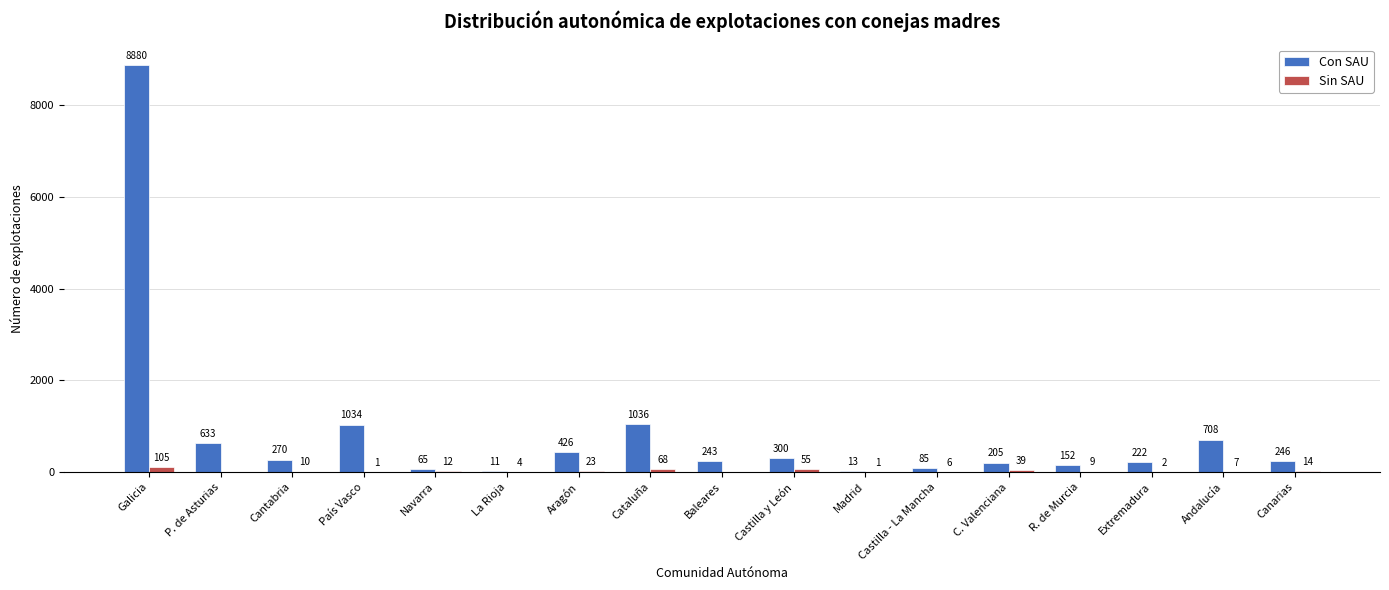

What is the sum of all Sin SAU values?

356